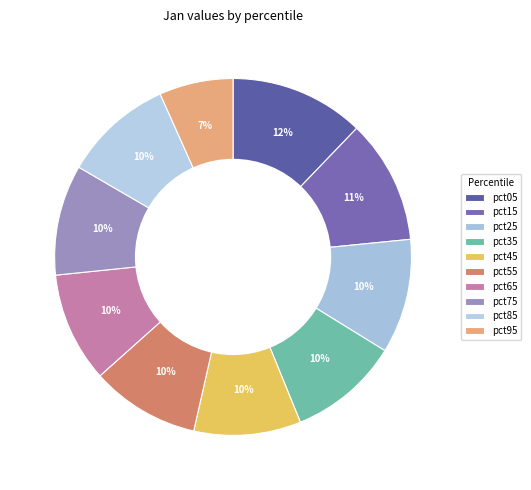

How many slices are in this pie chart?

10